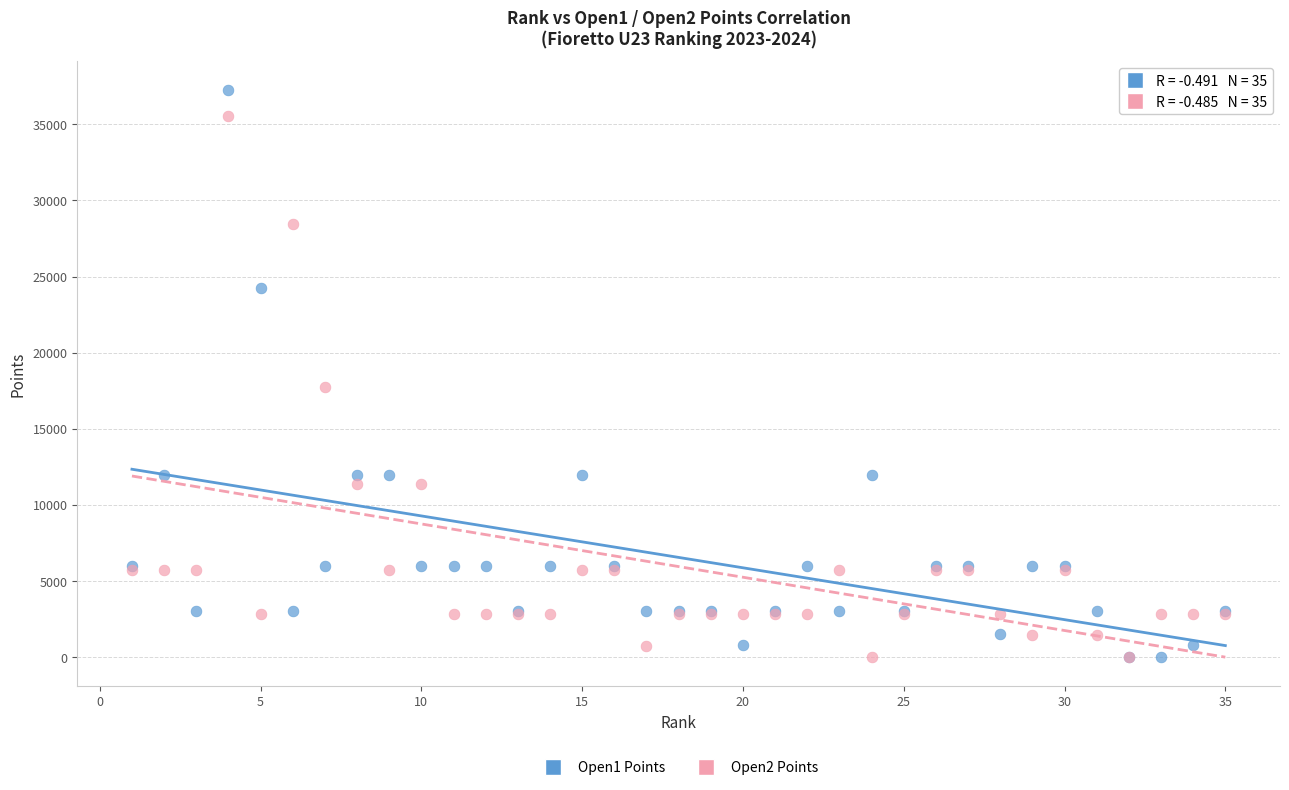

Across all series, what Y value is closest to 18644?

17765.0